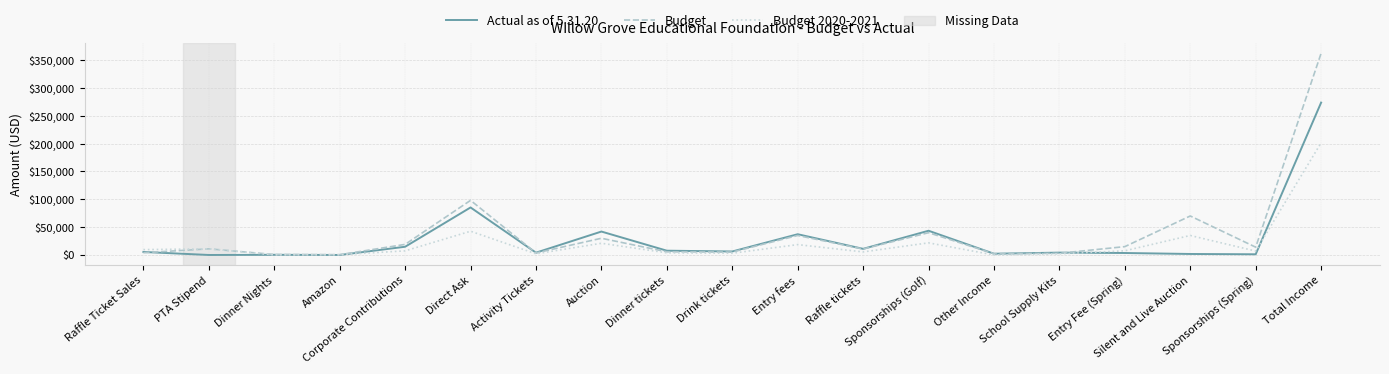

Which series has the largest range (max minus min)?

Budget